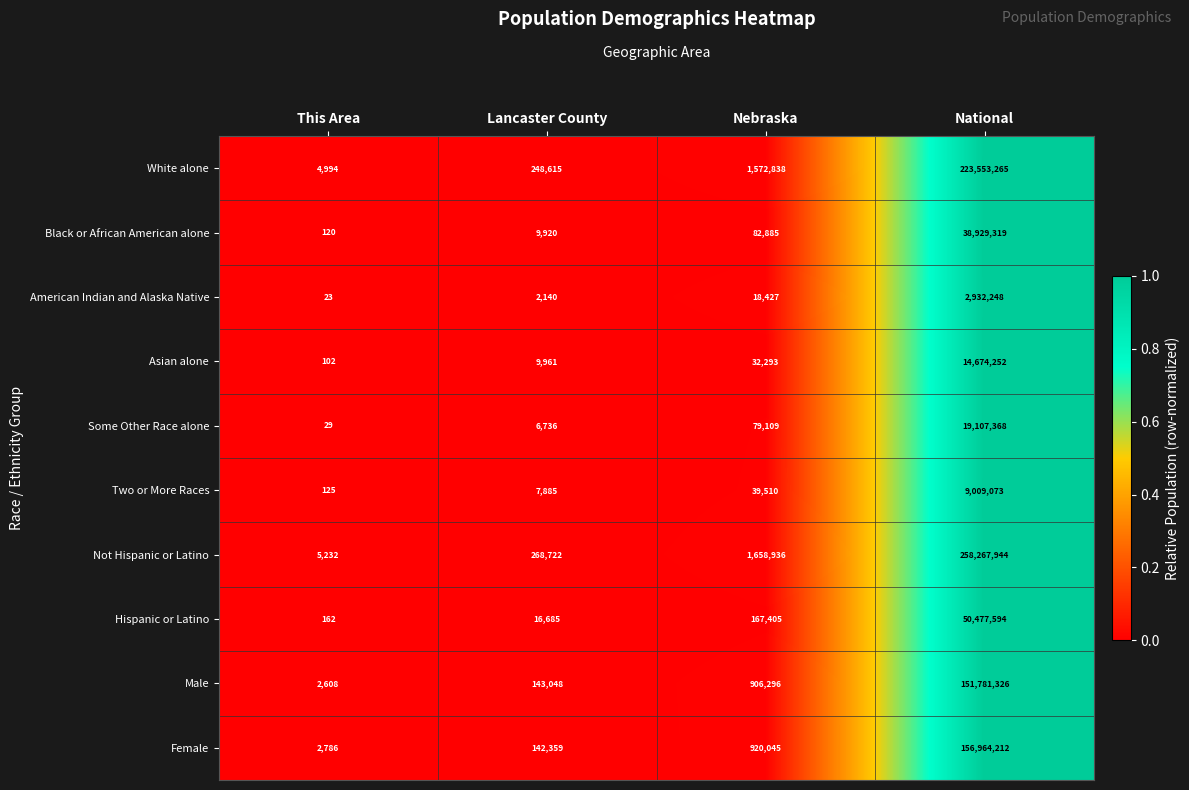

The Two or More Races series shows 7885 at Lancaster County. True or false?

True